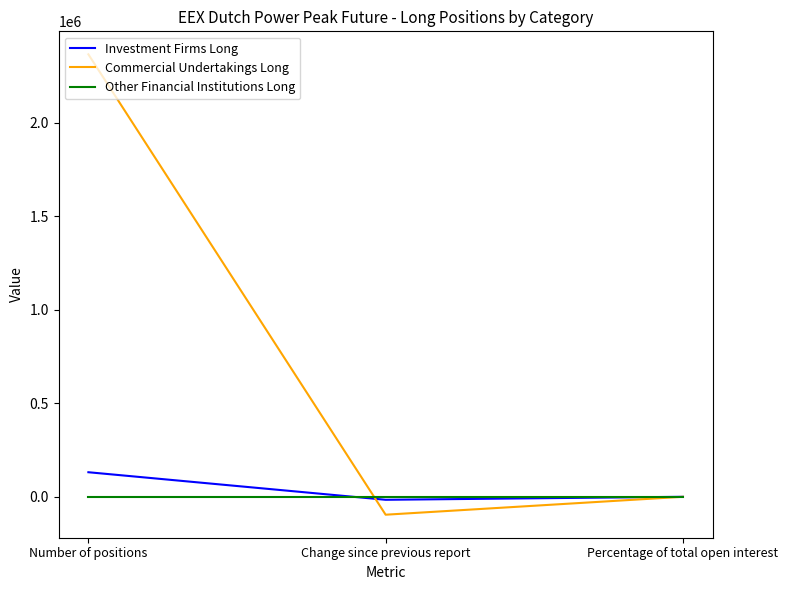

At which category is the sum across all series the highest?

Number of positions